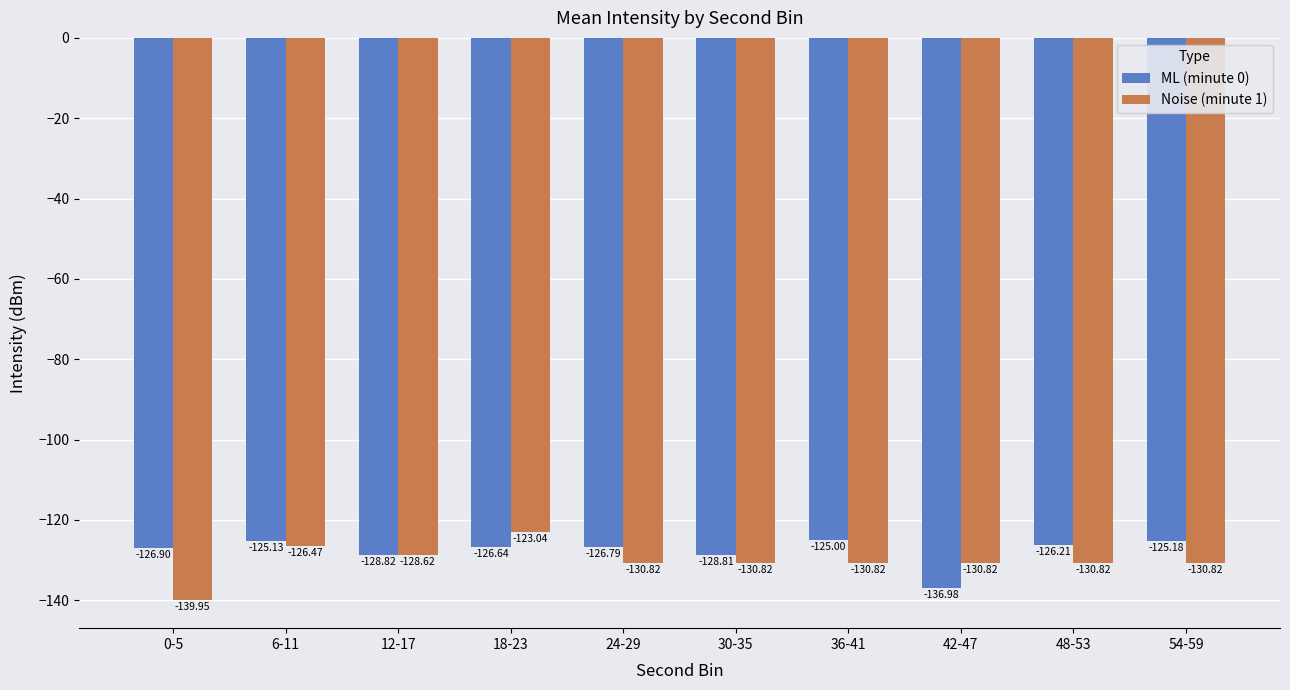

How many categories are shown in the chart?

10